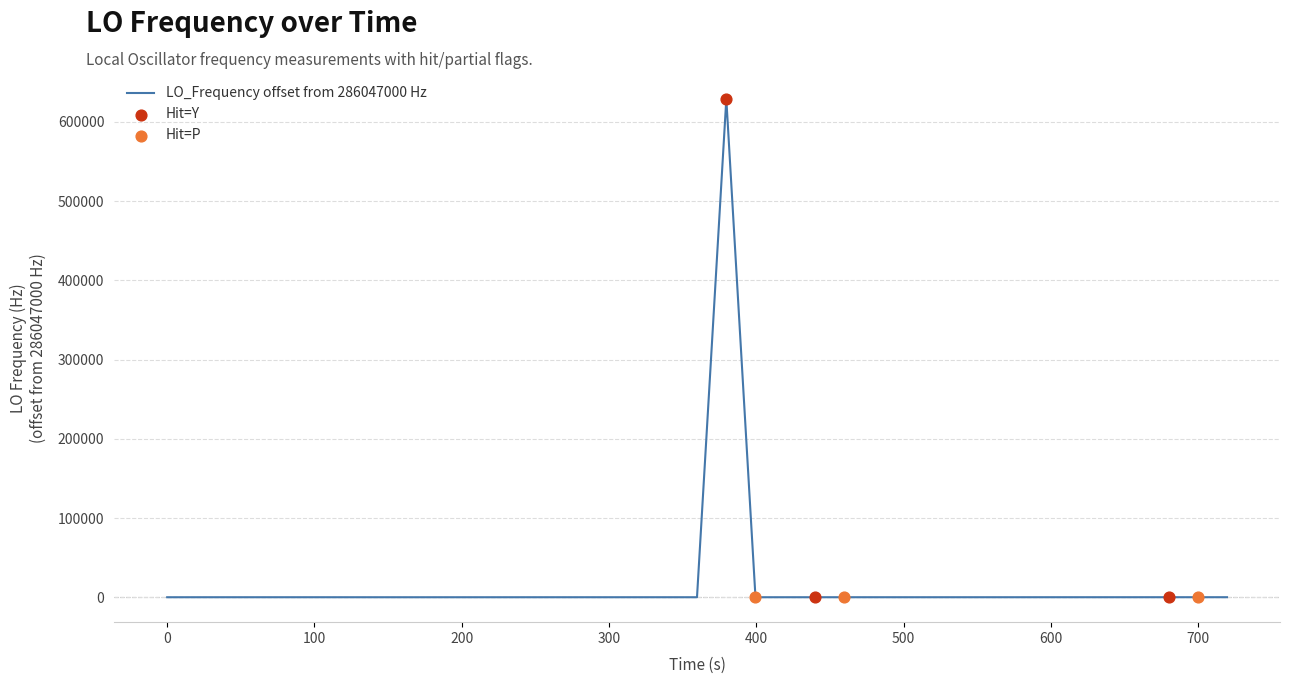

What is the greatest value displayed?

629138.4